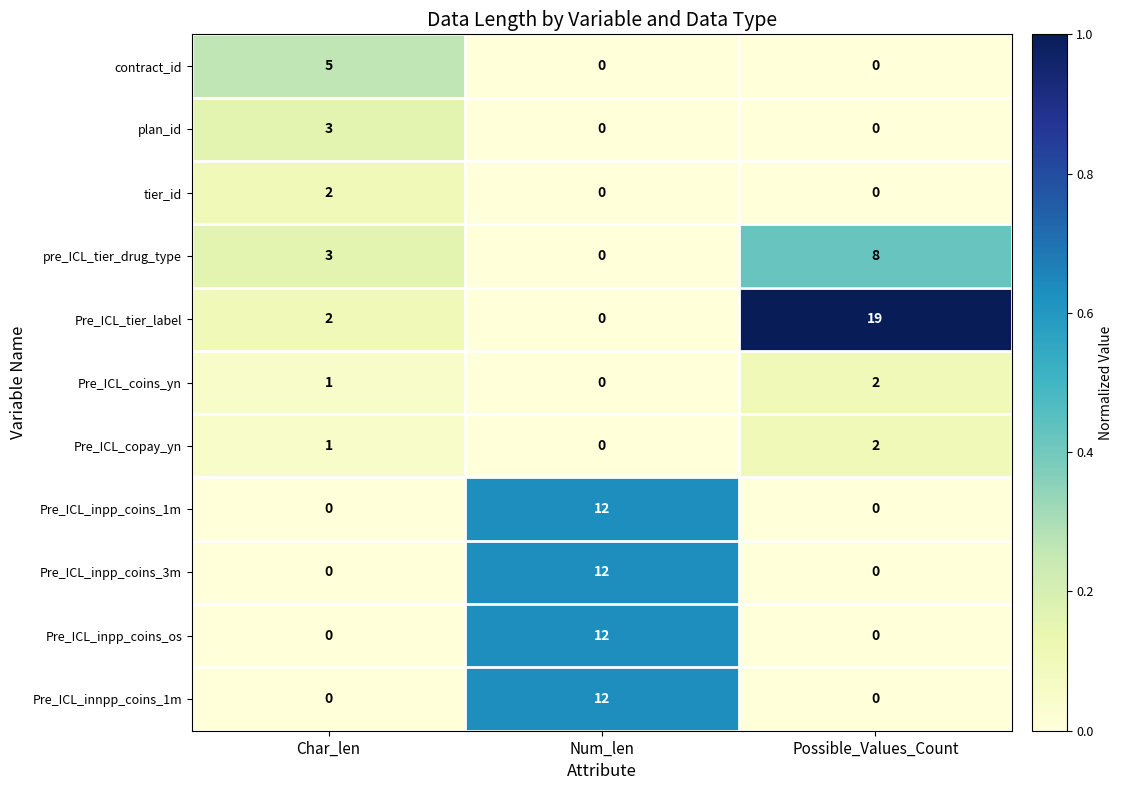

The value of tier_id at Char_len is 0. True or false?

False